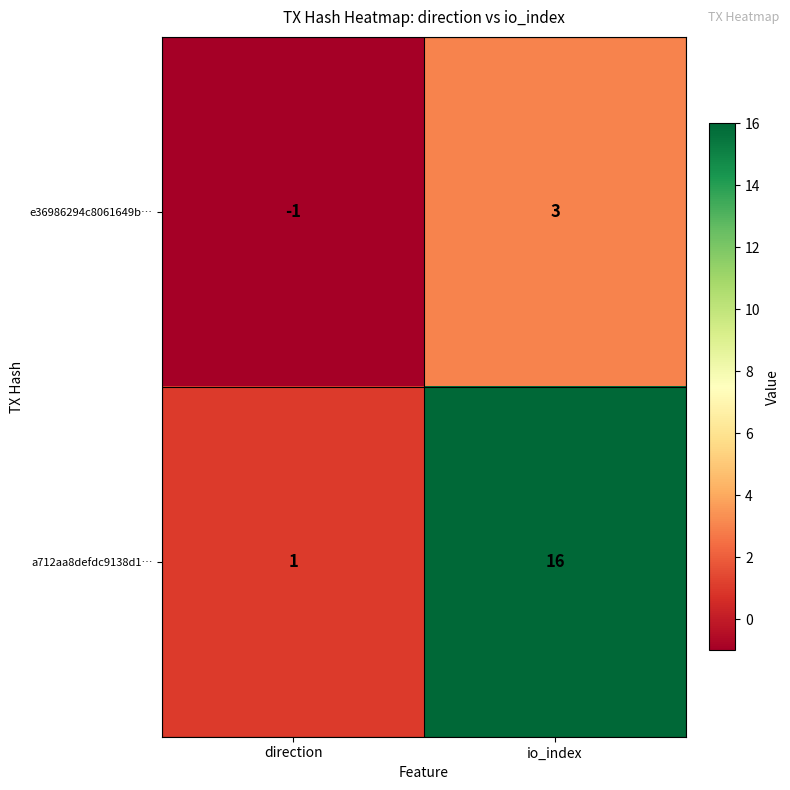

Which series has the widest spread of values?

a712aa8defdc9138d1…